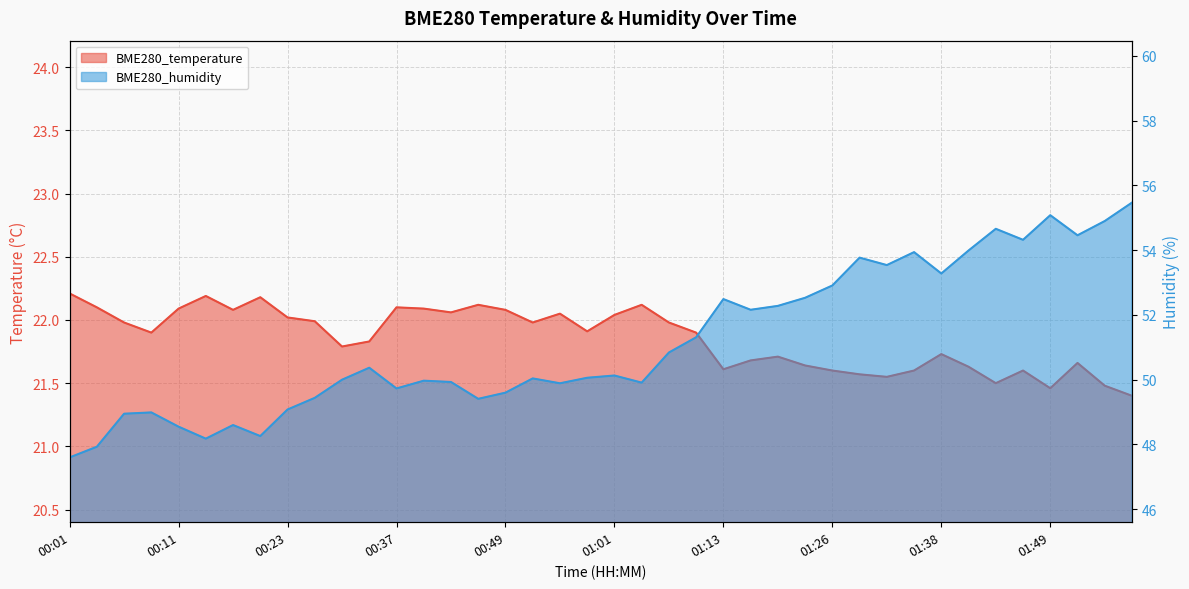

True or false: BME280_humidity has more than 1 interior local peaks.

True